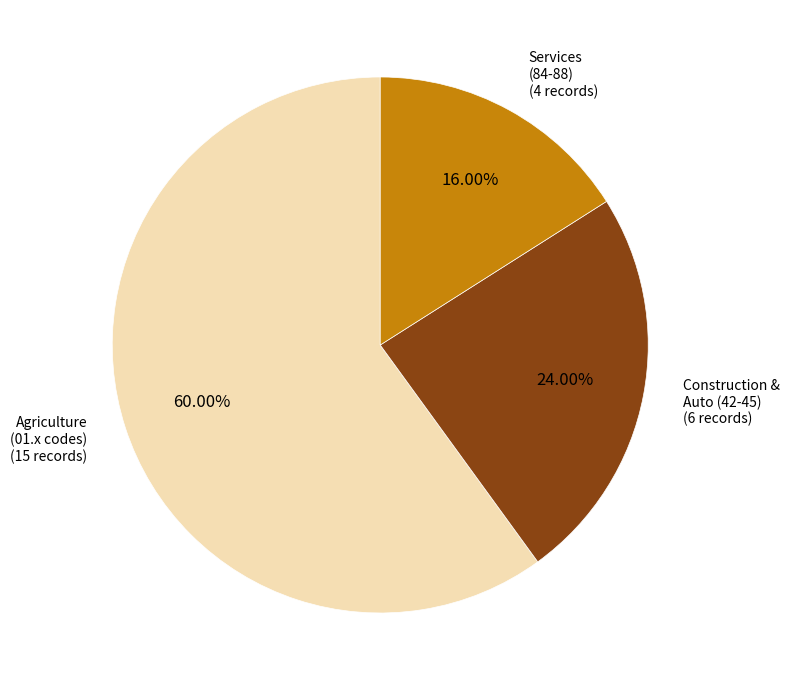

Does any single category account for the majority?

Yes